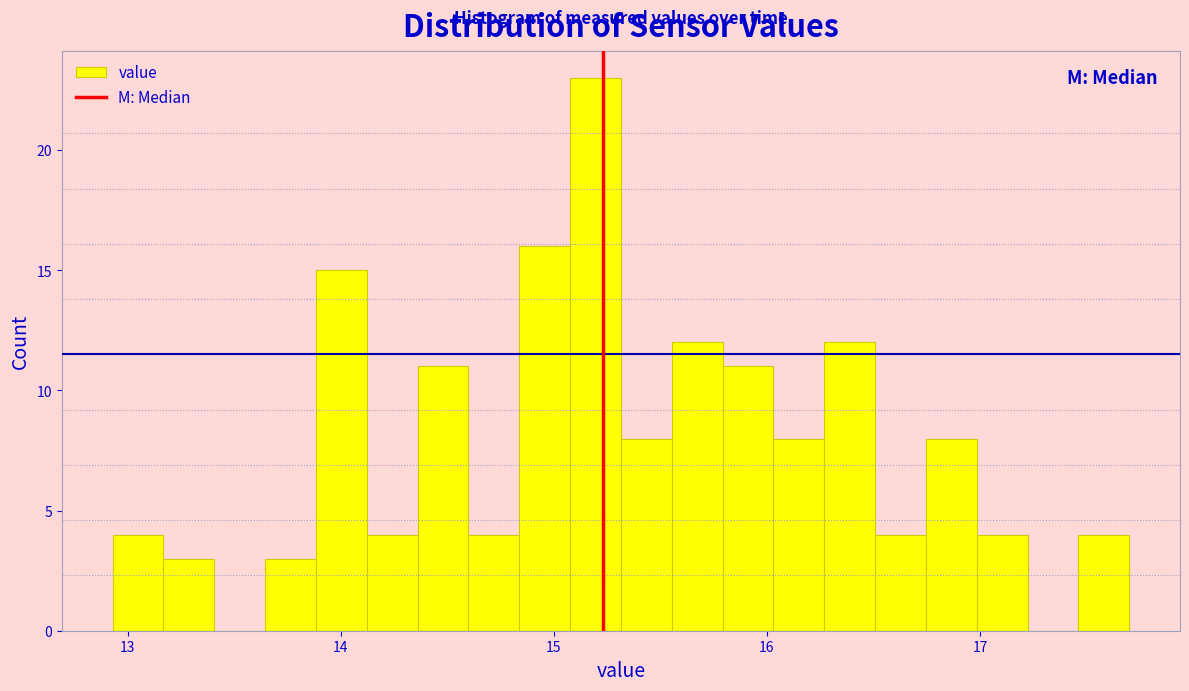

Around what value on the x-axis is the tallest bar? Give the approximate position of its centre, as read against the axis.

15.2